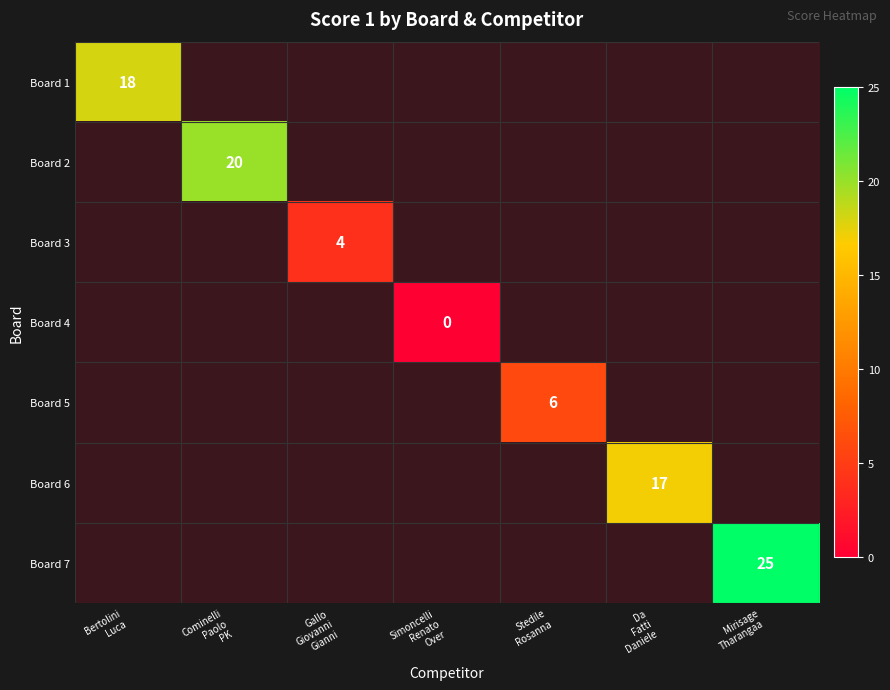

Which category has the highest value across all series?

Mirisage
Tharangaa